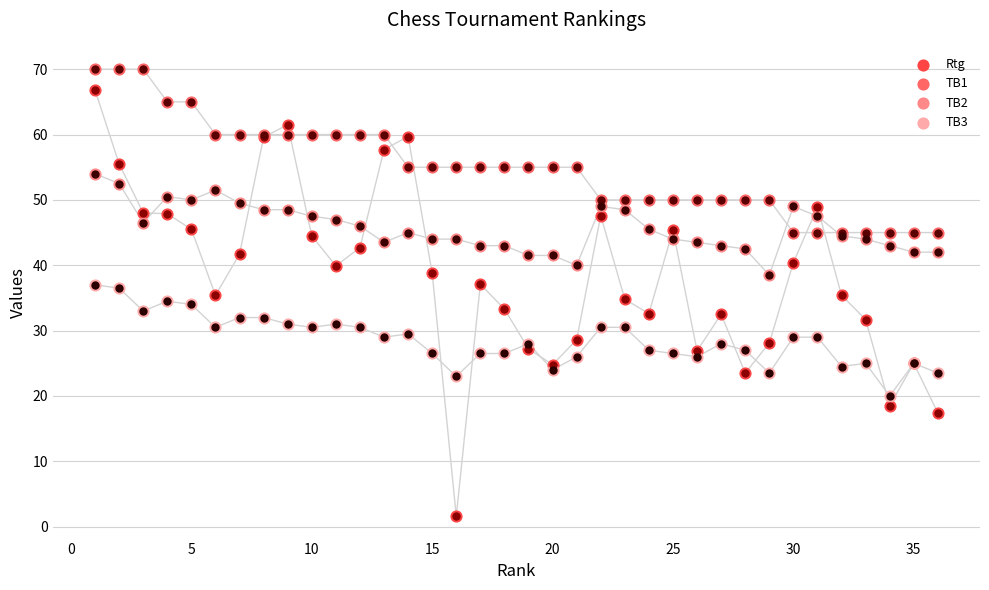

What are all the series names shown in the legend?

Rtg, TB1, TB2, TB3